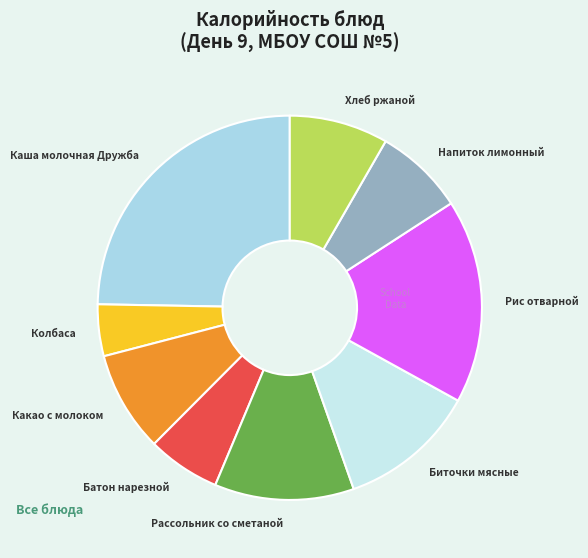

True or false: Какао с молоком accounts for 8% of the total.

True